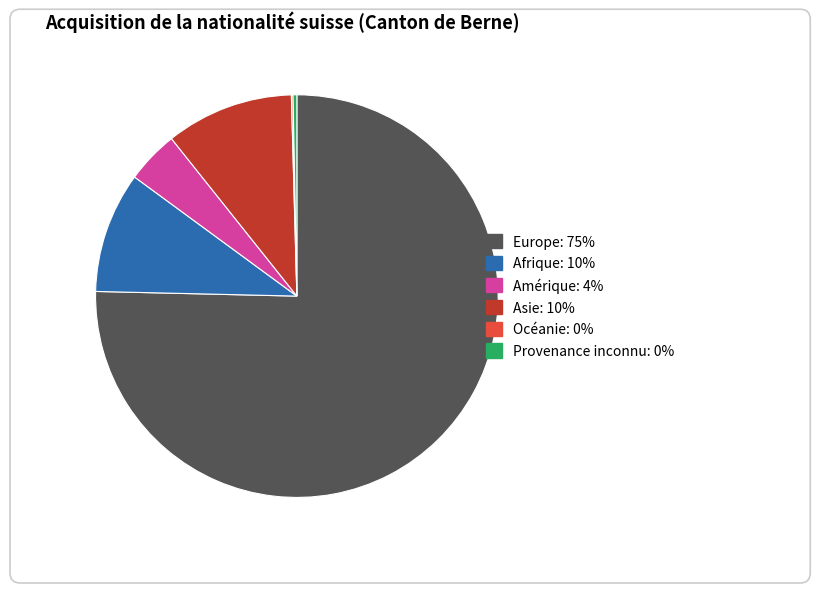

Which category has the biggest portion of the pie?

Europe